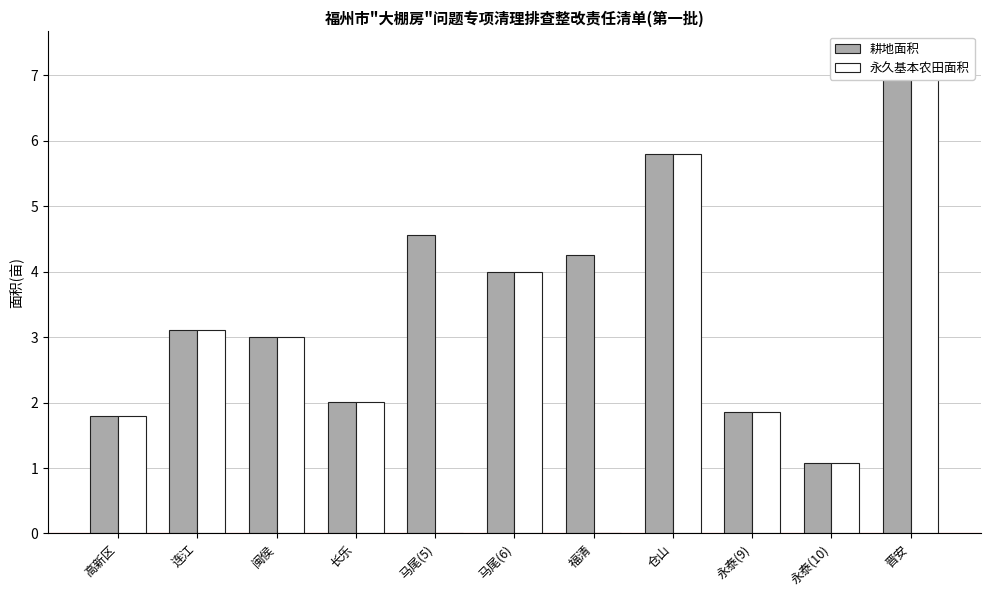

Does the chart contain stacked bars?

No